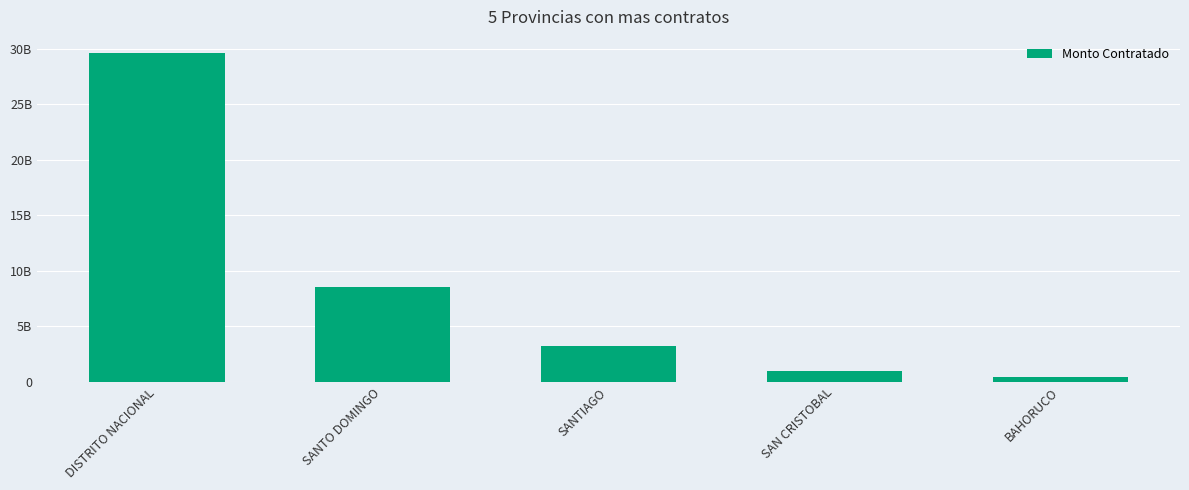

Is it true that the value at SAN CRISTOBAL is 996957280.8?

True